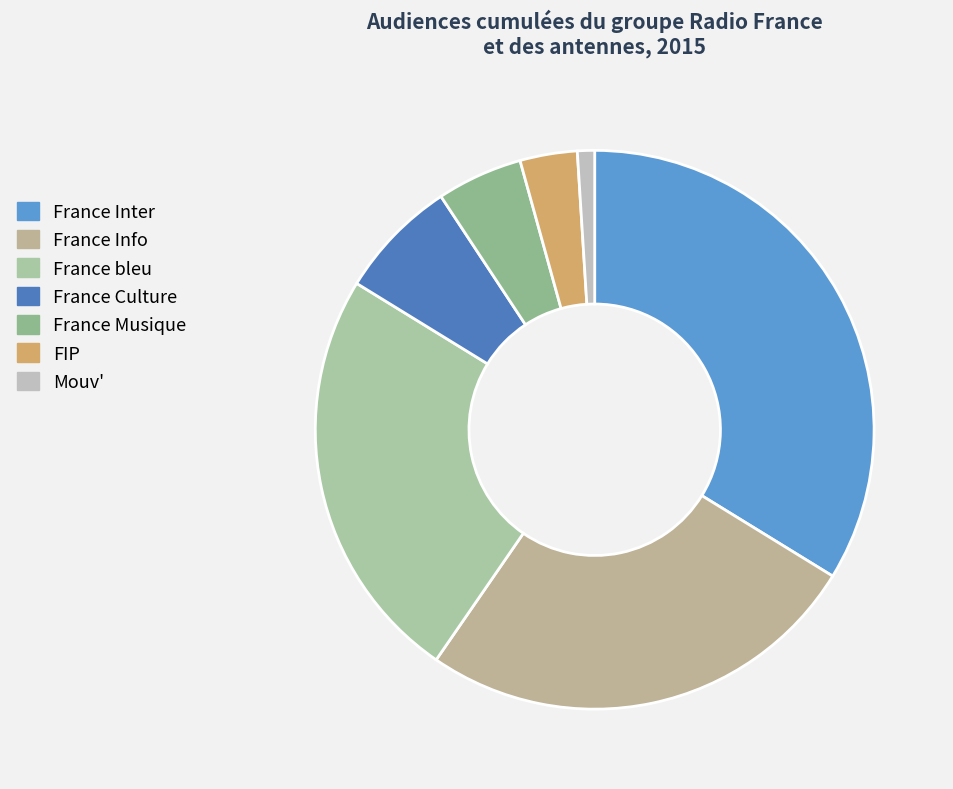

Between France Culture and Mouv', which is larger?

France Culture